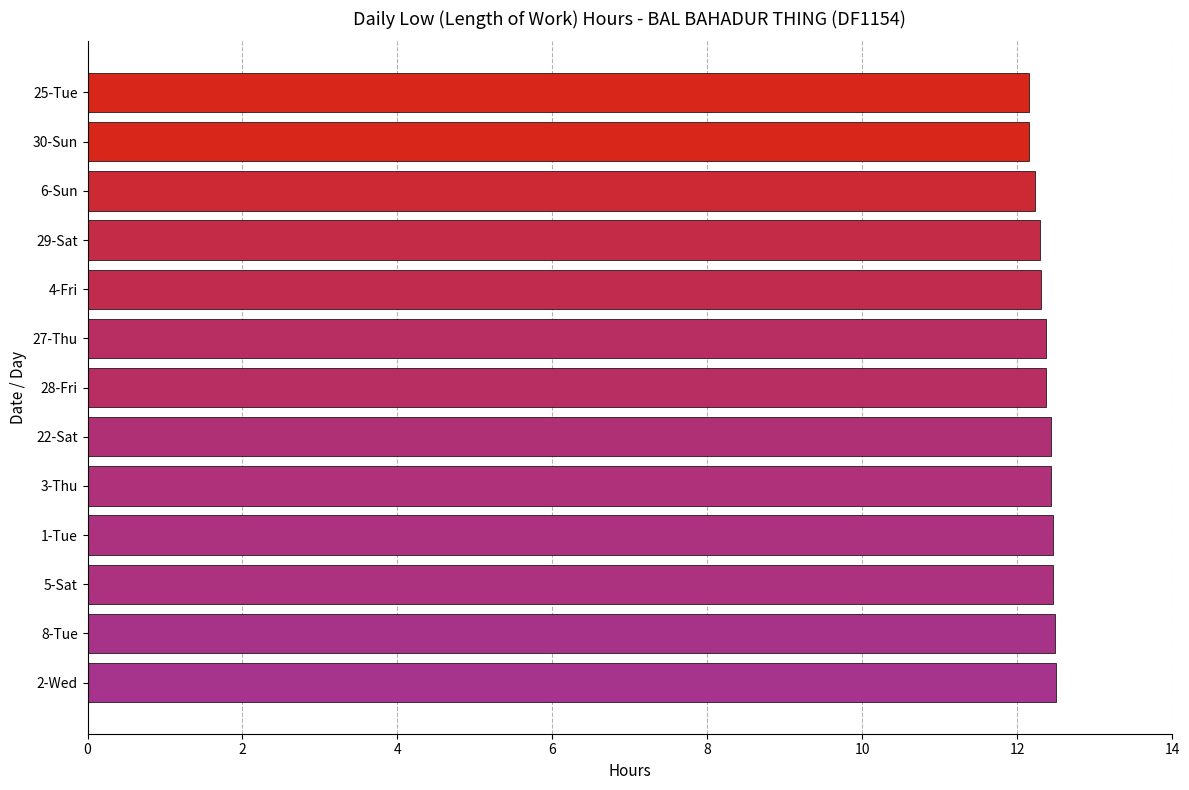

What is the greatest value displayed?

12.5